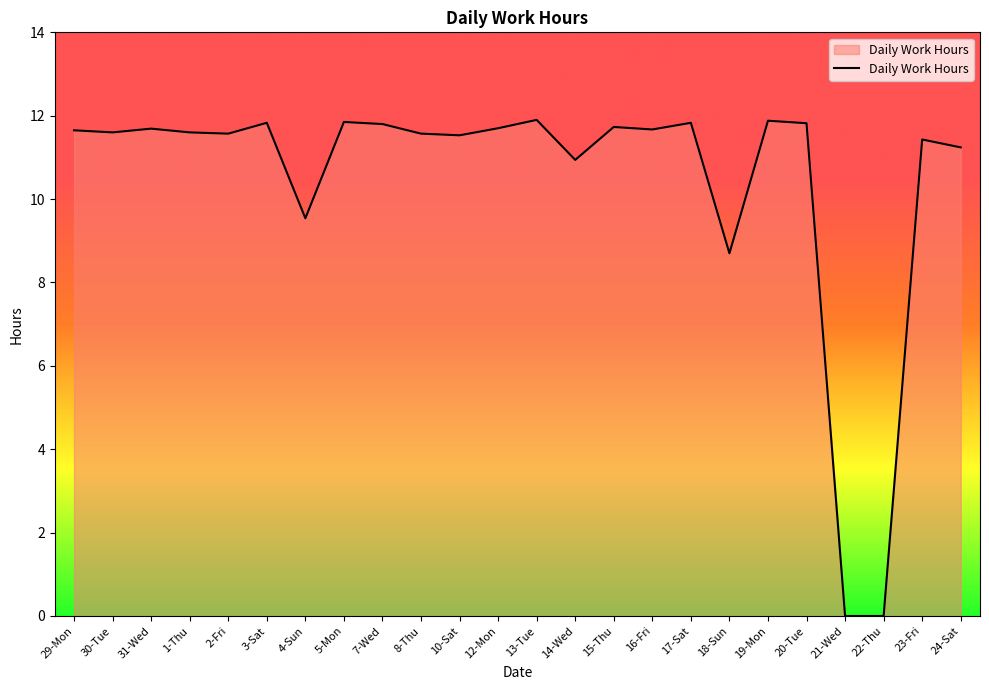

What is the greatest value displayed?

11.9